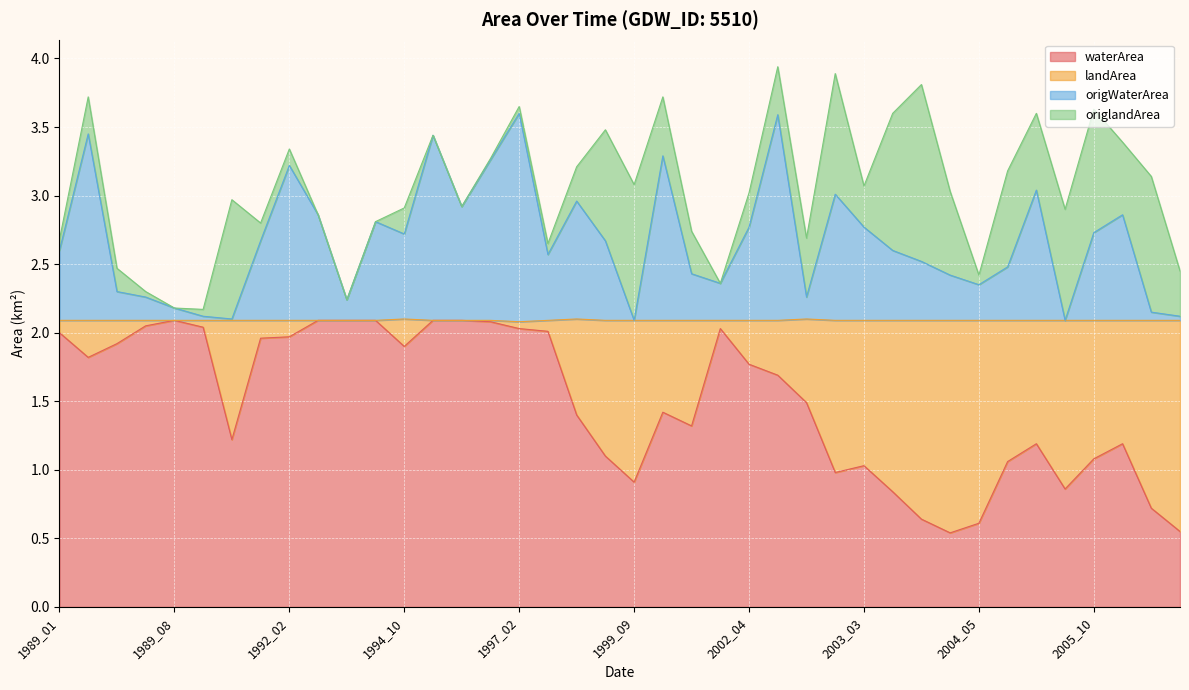

Between 2005_05 and 1994_09, which is larger?

1994_09